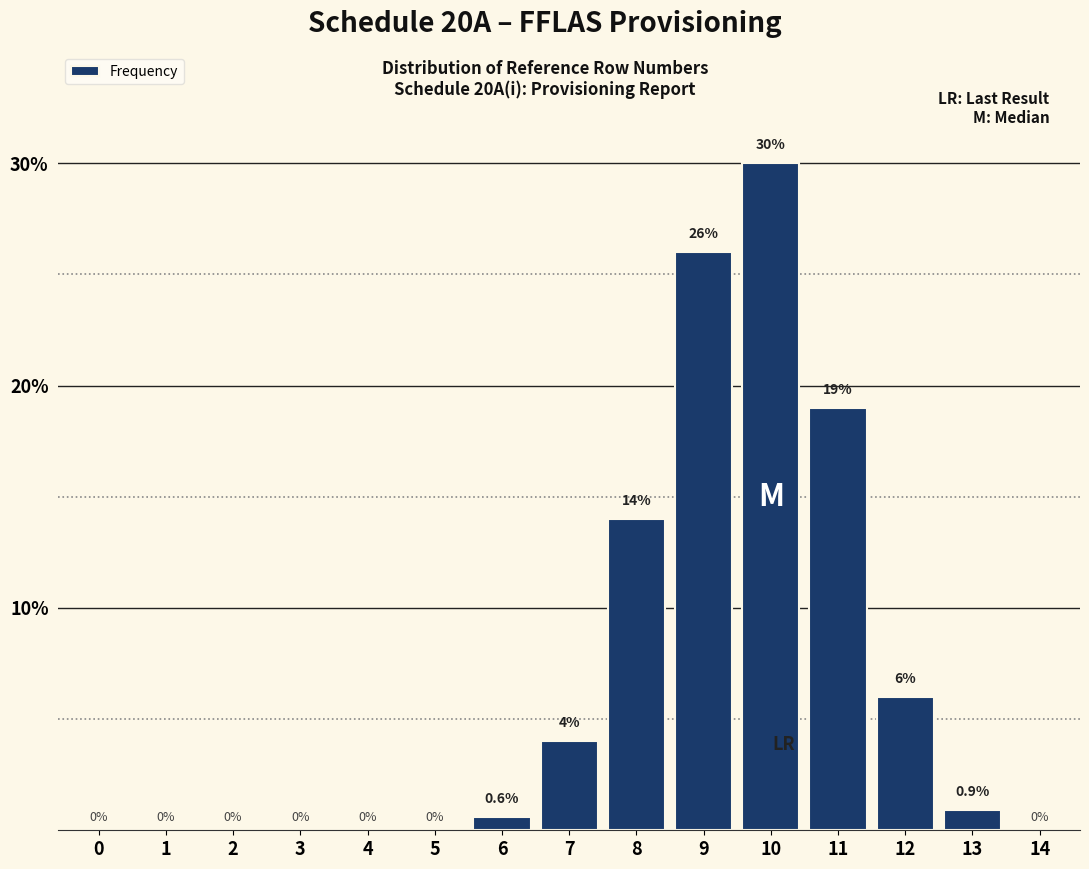

Reading left to right, list all the values displayed in this chart.

0=0.0	1=0.0	2=0.0	3=0.0	4=0.0	5=0.0	6=0.6	7=4.0	8=14.0	9=26.0	10=30.0	11=19.0	12=6.0	13=0.9	14=0.0